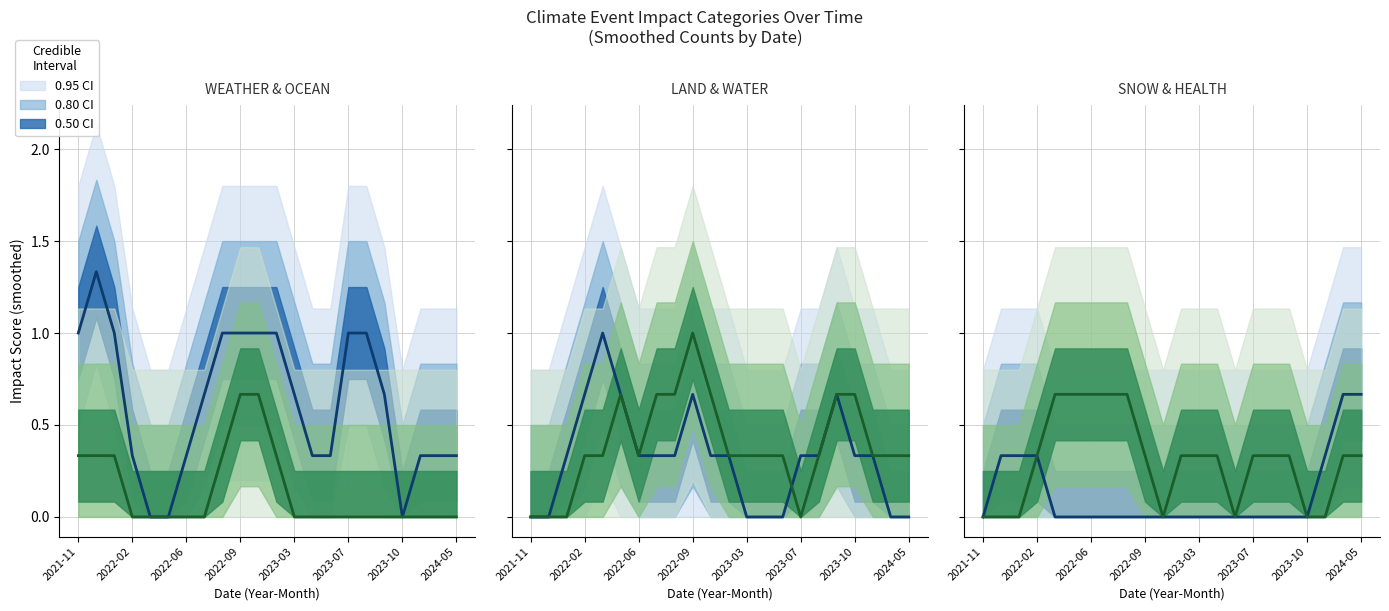

At how many categories does at least one series exceed 0?

22